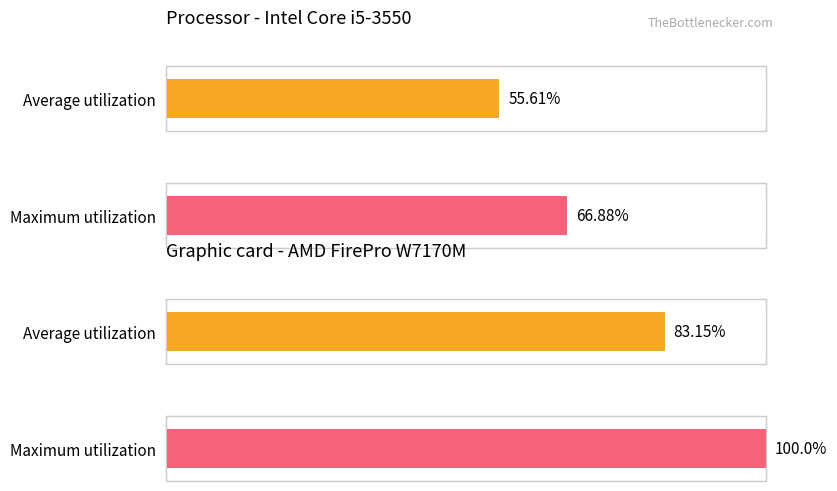

True or false: Average utilization has a value of 16.4 at 21.

False